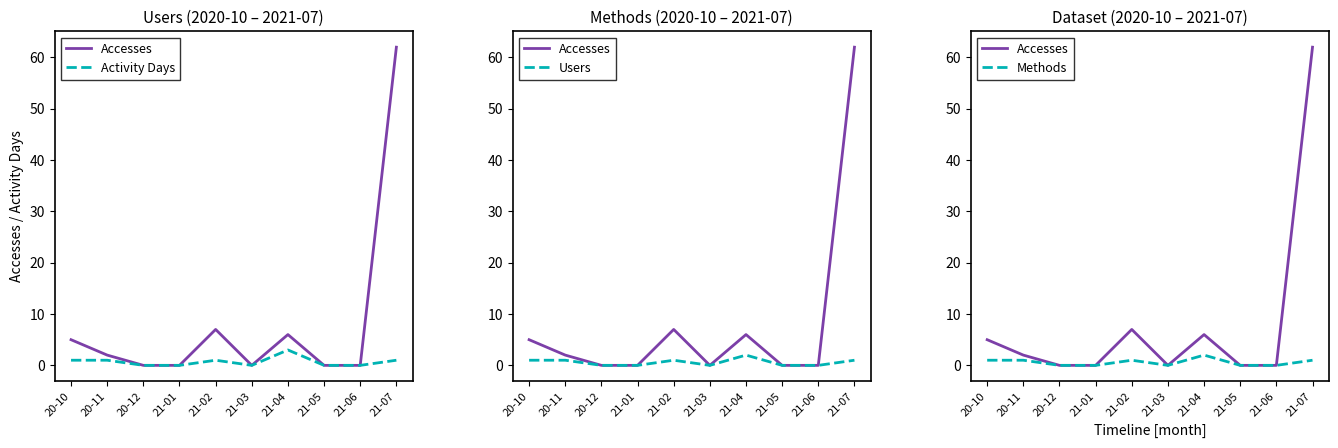

What is the maximum value shown in the chart?

62